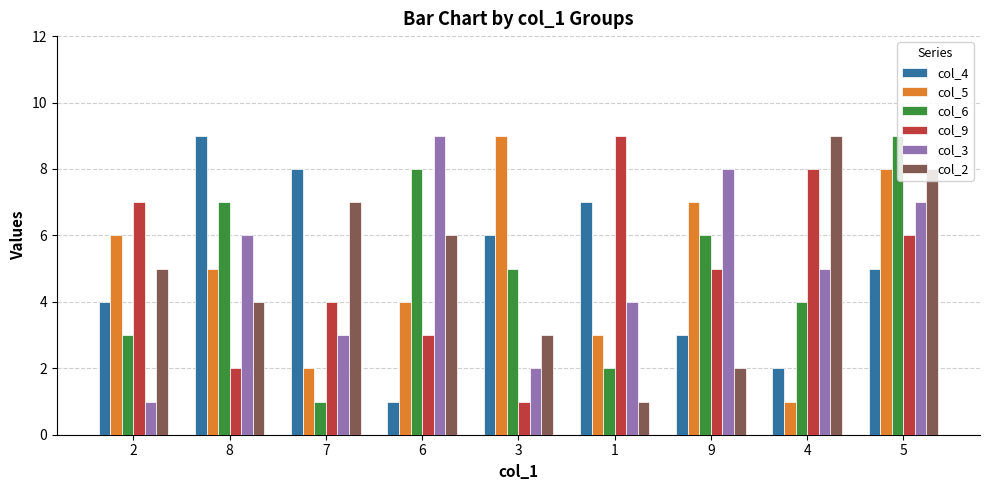

What is the average value of the col_6 series?

5